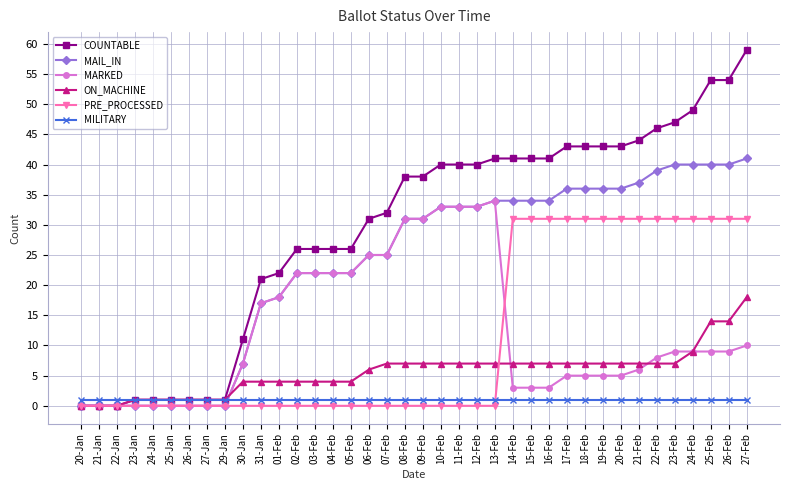

What is the difference between the maximum and minimum values in the ON_MACHINE series?

18